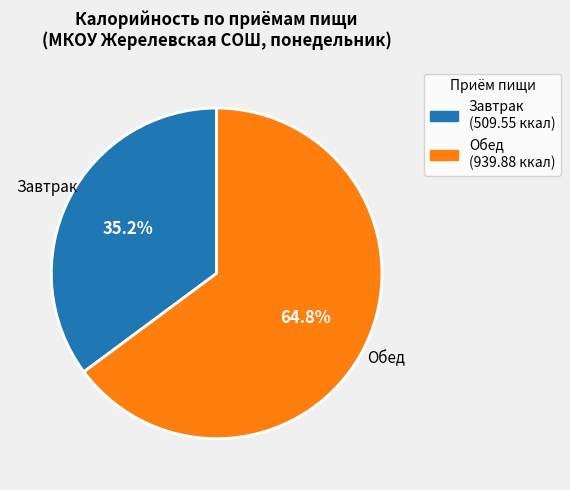

What percentage is the Завтрак slice, to the nearest percent?

35%